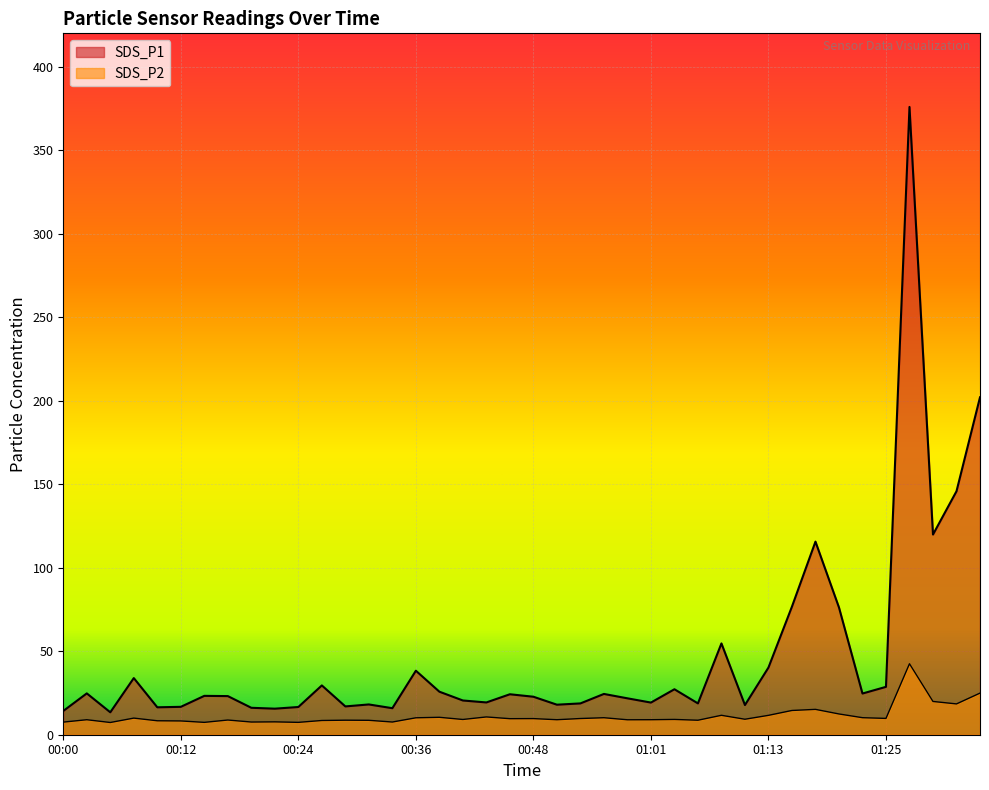

What is the label of the 39th point from the right?

00:02